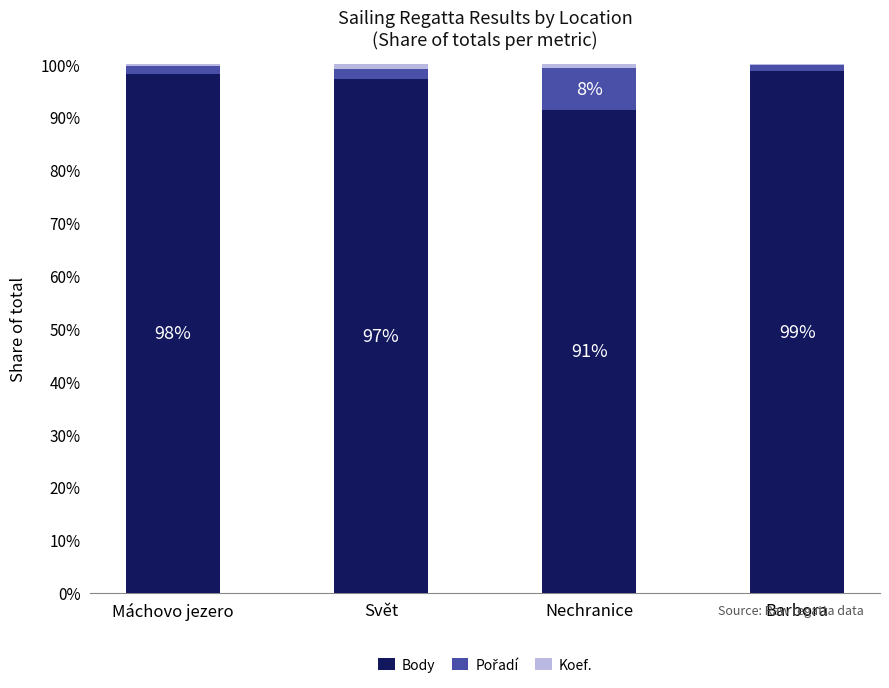

The Body series shows 98.1 at Máchovo jezero. True or false?

True